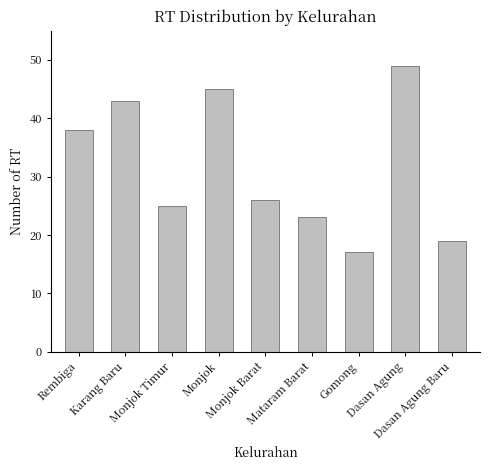

The chart shows a value of 10 at Karang Baru. True or false?

False